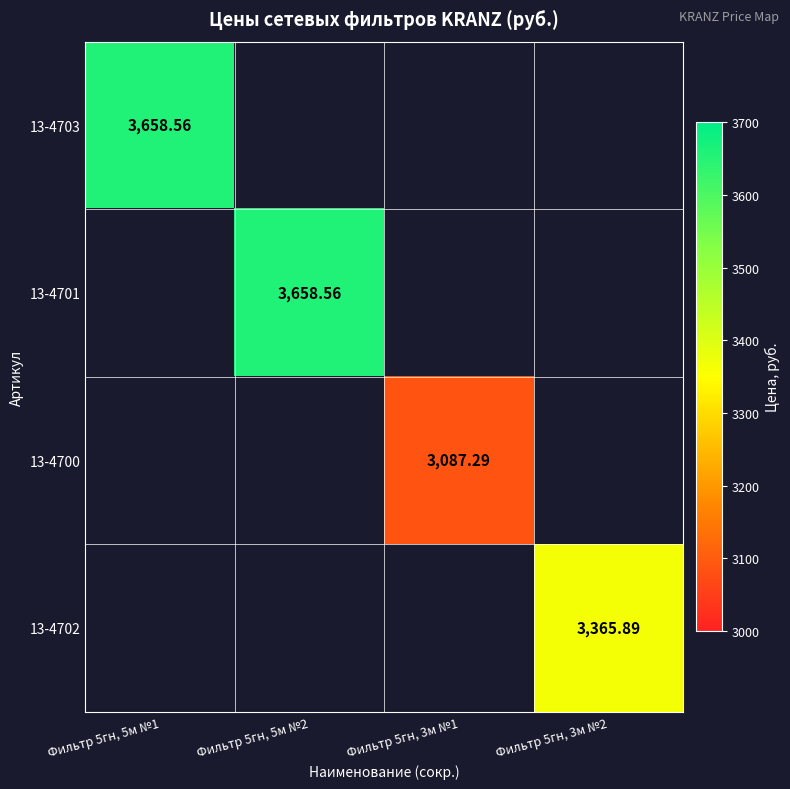

Is it true that 13-4700 equals 1221.6 at Фильтр 5гн, 3м №1?

False